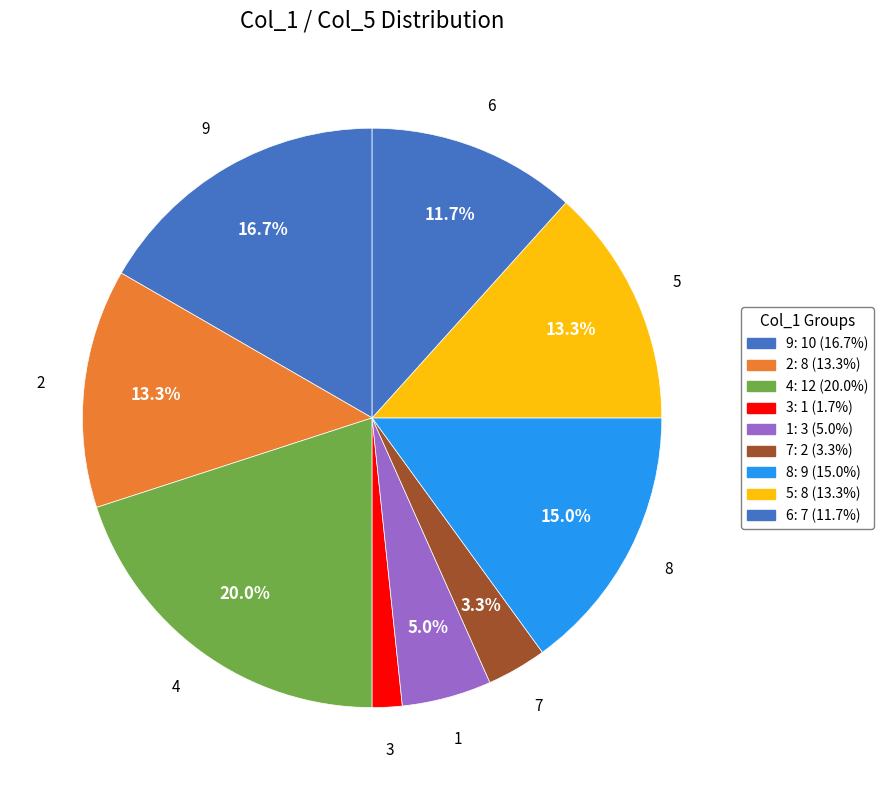

Count the number of slices in the pie.

9